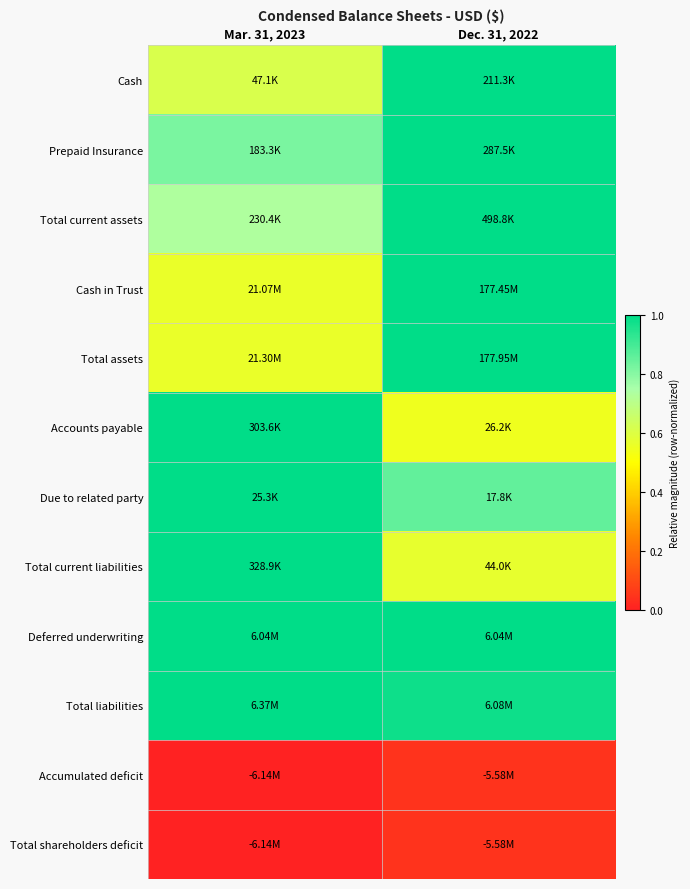

Reading right to left, extract all data points from this chart.

Cash: Dec. 31, 2022=1.0	Mar. 31, 2023=0.6
Prepaid Insurance: Dec. 31, 2022=1.0	Mar. 31, 2023=0.8
Total current assets: Dec. 31, 2022=1.0	Mar. 31, 2023=0.7
Cash in Trust: Dec. 31, 2022=1.0	Mar. 31, 2023=0.6
Total assets: Dec. 31, 2022=1.0	Mar. 31, 2023=0.6
Accounts payable: Dec. 31, 2022=0.5	Mar. 31, 2023=1.0
Due to related party: Dec. 31, 2022=0.9	Mar. 31, 2023=1.0
Total current liabilities: Dec. 31, 2022=0.6	Mar. 31, 2023=1.0
Deferred underwriting: Dec. 31, 2022=1.0	Mar. 31, 2023=1.0
Total liabilities: Dec. 31, 2022=1.0	Mar. 31, 2023=1.0
Accumulated deficit: Dec. 31, 2022=0.0	Mar. 31, 2023=0.0
Total shareholders deficit: Dec. 31, 2022=0.0	Mar. 31, 2023=0.0